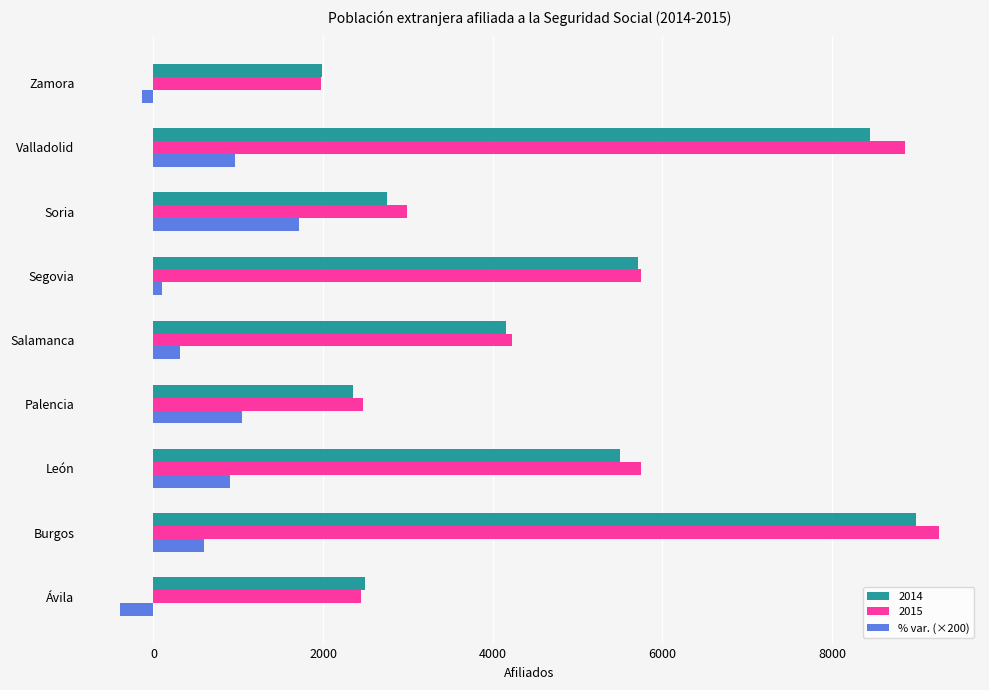

Which series has the largest range (max minus min)?

2015